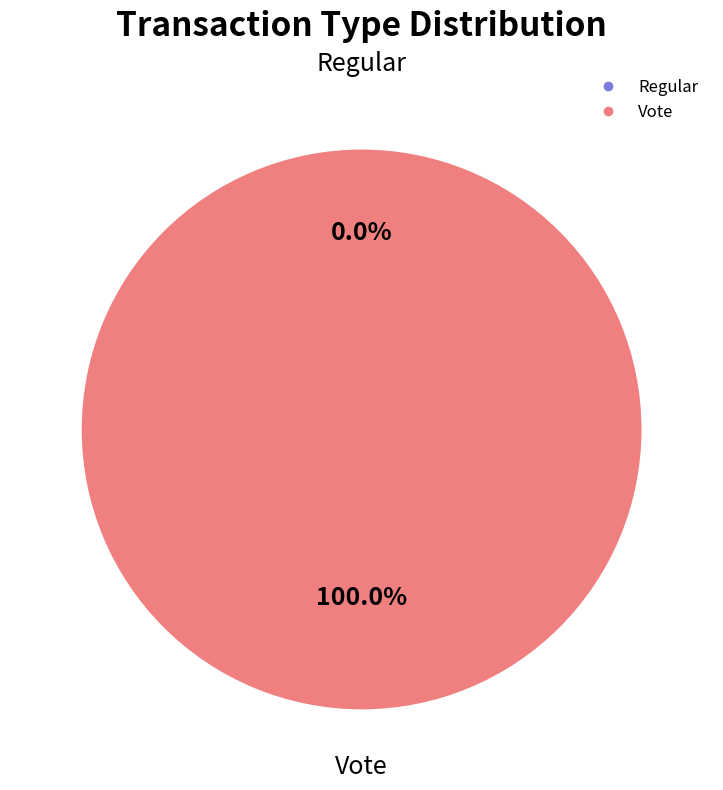

To the nearest percent, what is the difference between the Vote and Regular slice percentages?

100%